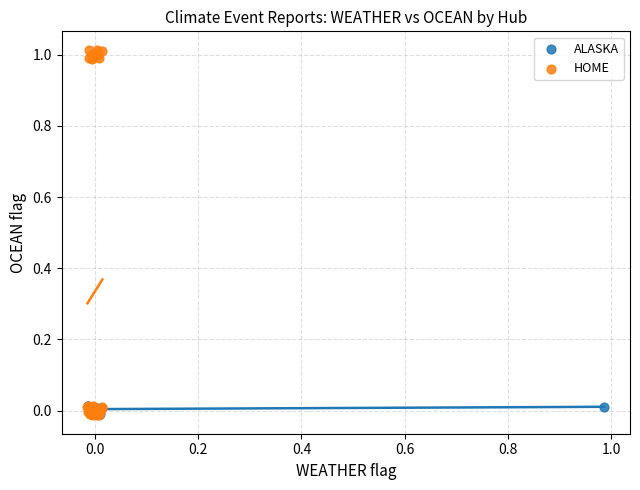

Which series has the largest Y range (max minus min)?

HOME